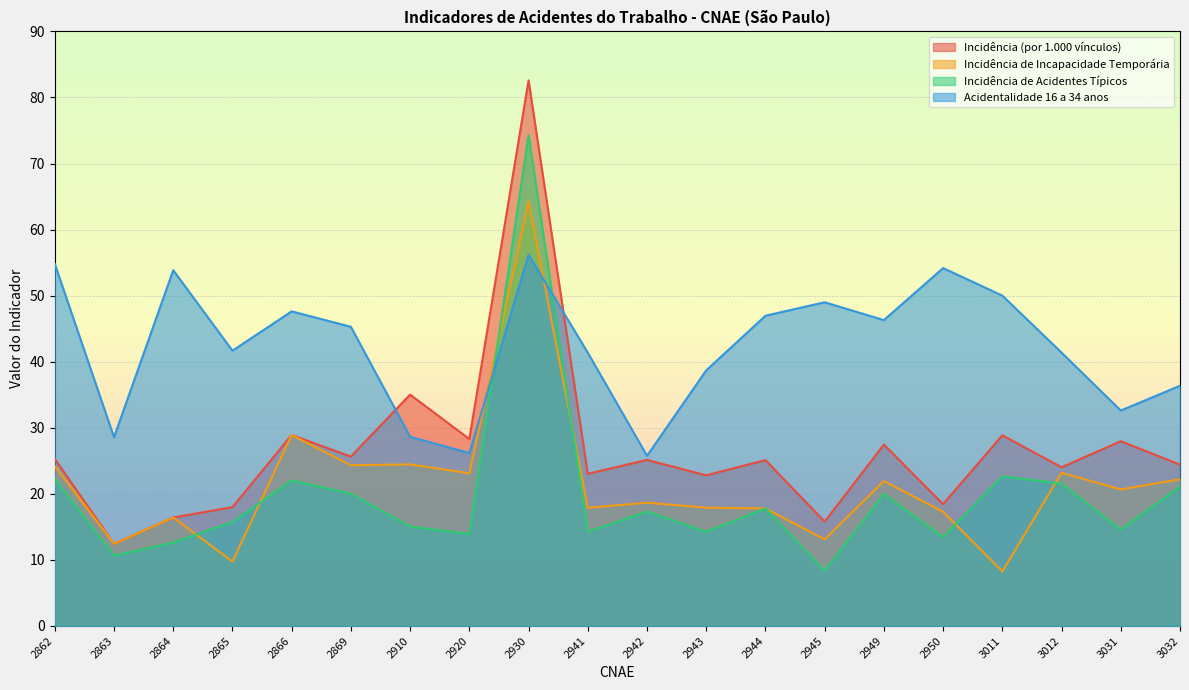

Reading right to left, what are all the values shown in this chart?

Incidência (por 1.000 vínculos): 24.4	28.0	24.0	28.9	18.4	27.5	15.8	25.1	22.8	25.1	23.0	82.6	28.3	35.0	25.6	28.9	18.0	16.4	12.4	25.3
Incidência de Incapacidade Temporária: 22.2	20.7	23.2	8.2	17.3	21.9	13.1	17.8	17.9	18.7	17.9	64.3	23.1	24.5	24.3	28.9	9.8	16.4	12.4	24.2
Incidência de Acidentes Típicos: 21.1	14.6	21.5	22.7	13.4	20.0	8.4	17.8	14.2	17.3	14.2	74.3	13.9	15.1	20.0	22.0	15.7	12.6	10.7	22.3
Acidentalidade 16 a 34 anos: 36.4	32.6	41.4	50.0	54.2	46.3	49.0	47.0	38.7	25.8	41.4	56.2	26.2	28.6	45.3	47.6	41.7	53.9	28.6	54.8